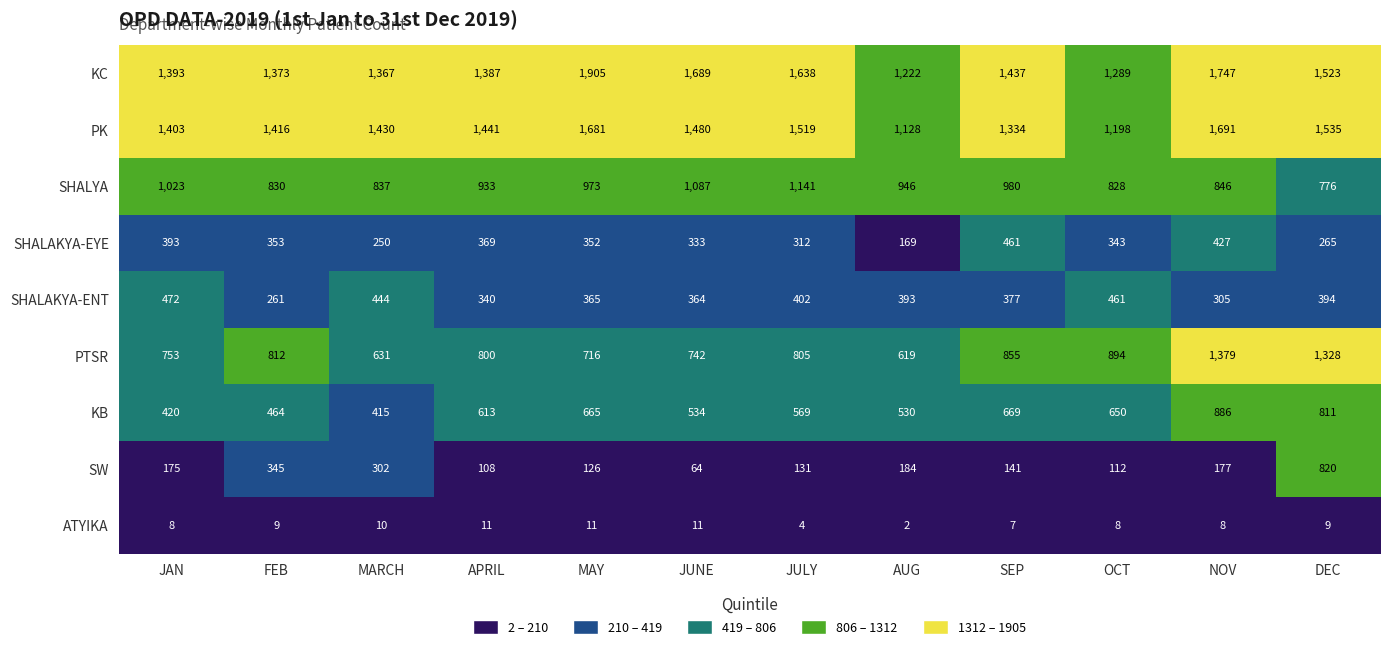

At which category is the sum across all series the highest?

NOV